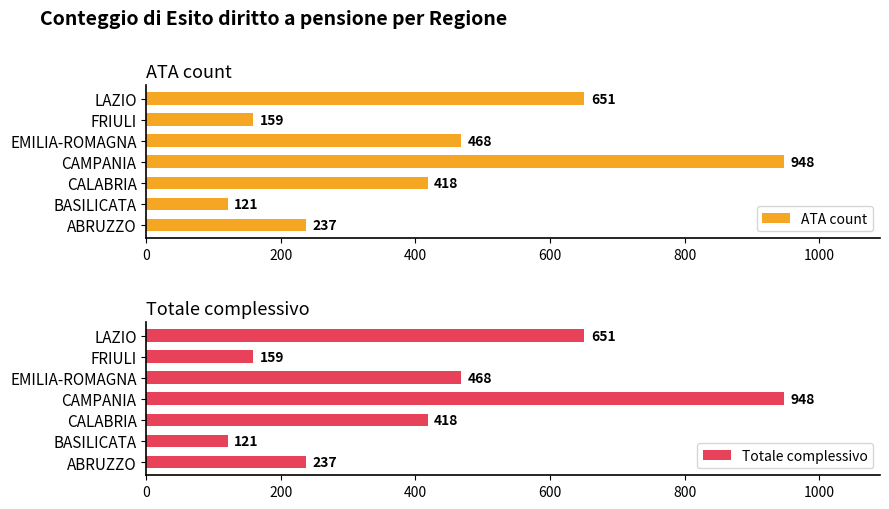

The ATA count series shows 397 at CAMPANIA. True or false?

False